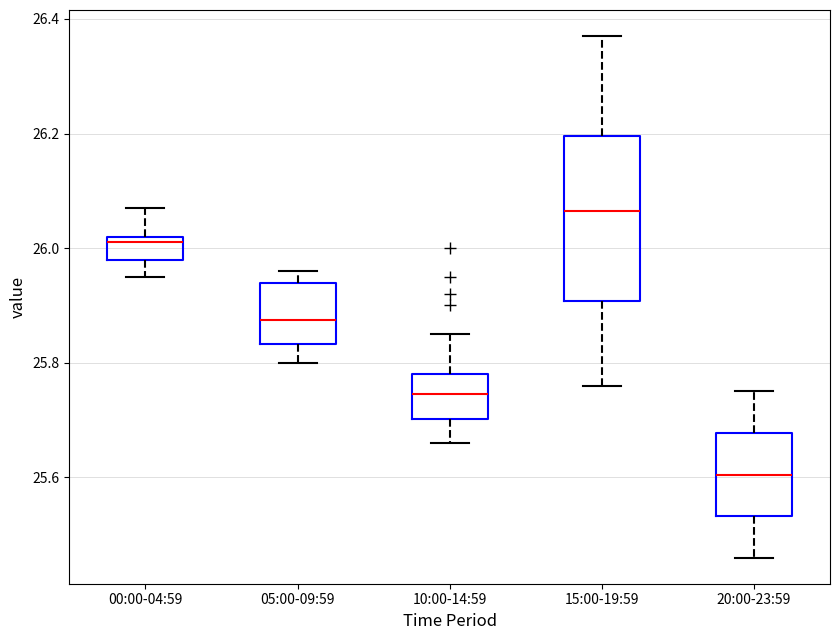

Where is the lower edge of the box for 20:00-23:59 on the y-axis? The values are not printed on the chart, so give them approximately, as read against the axis.

25.54